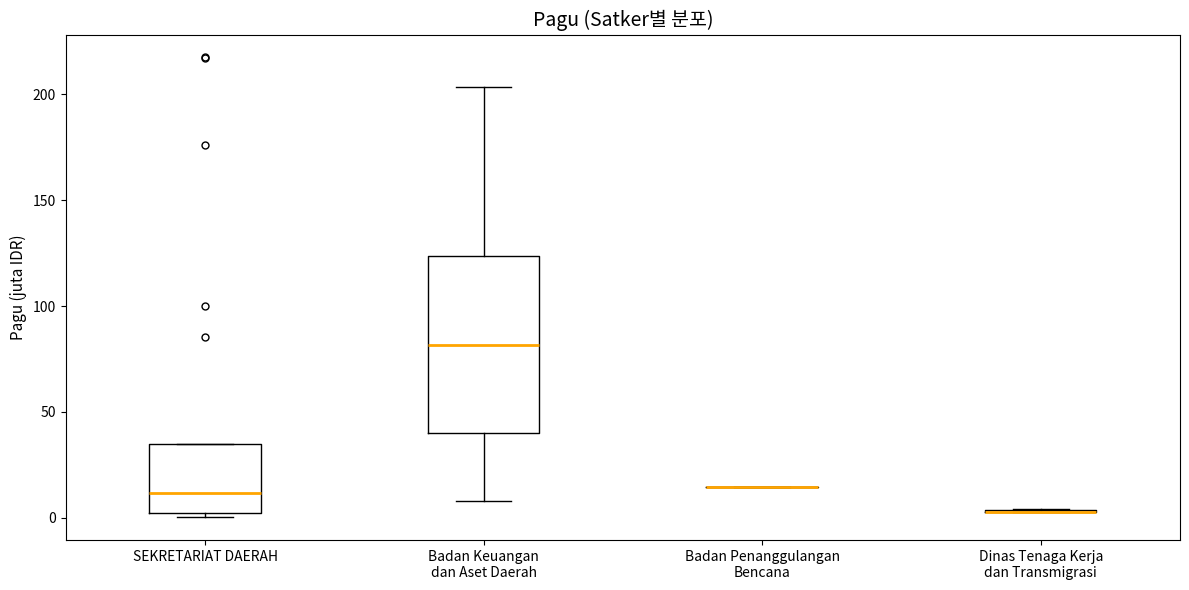

Reading left to right, transcribe this box plot: for each box, give where its median line is, the range the box spans, and where its two whiskers end, as read against the y-axis. The values are not printed on the chart, so give them approximately, as read against the axis.

SEKRETARIAT DAERAH: median 10, box 5 to 35, whiskers 0 to 35
Badan Keuangan dan Aset Daerah: median 80, box 40 to 125, whiskers 10 to 205
Badan Penanggulangan Bencana: box collapsed to a line at 15, whiskers 15 to 15
Dinas Tenaga Kerja dan Transmigrasi: box collapsed to a line at 5, whiskers 5 to 5